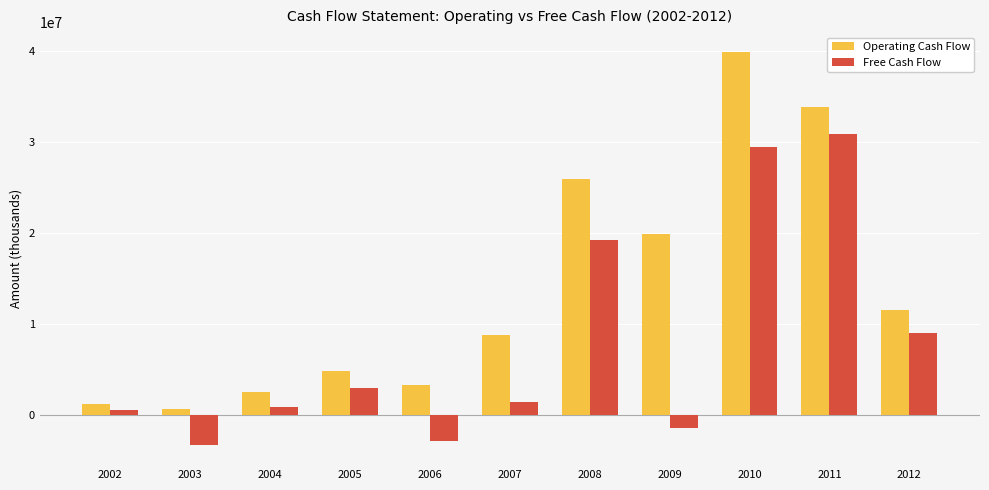

What is the spread (max minus min) of values at 2006?

6076000